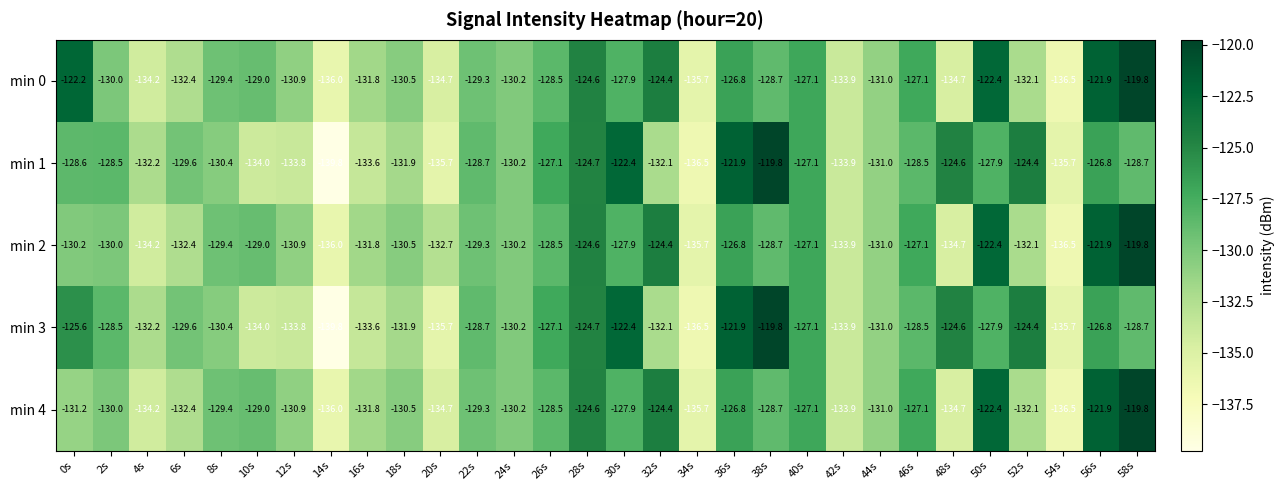

Where is min 0 nearest to the value -128?

30s